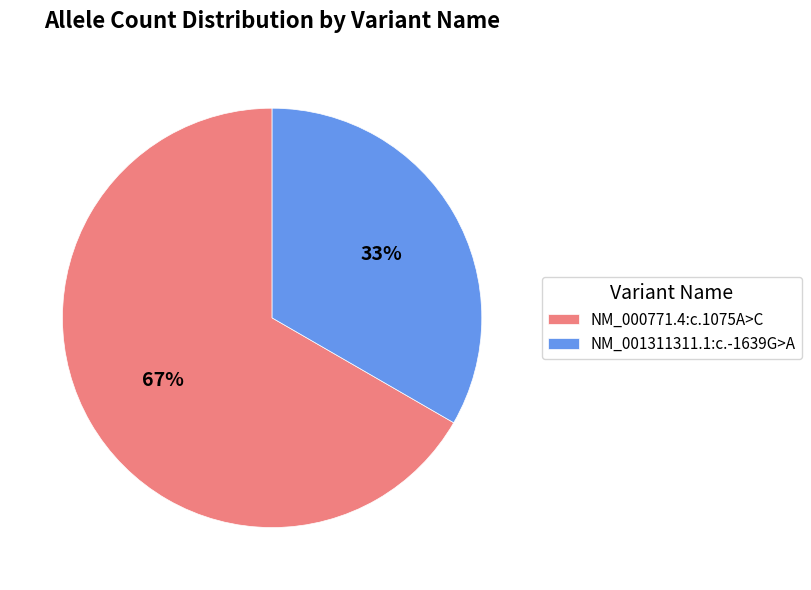

How many segments does this pie chart have?

2